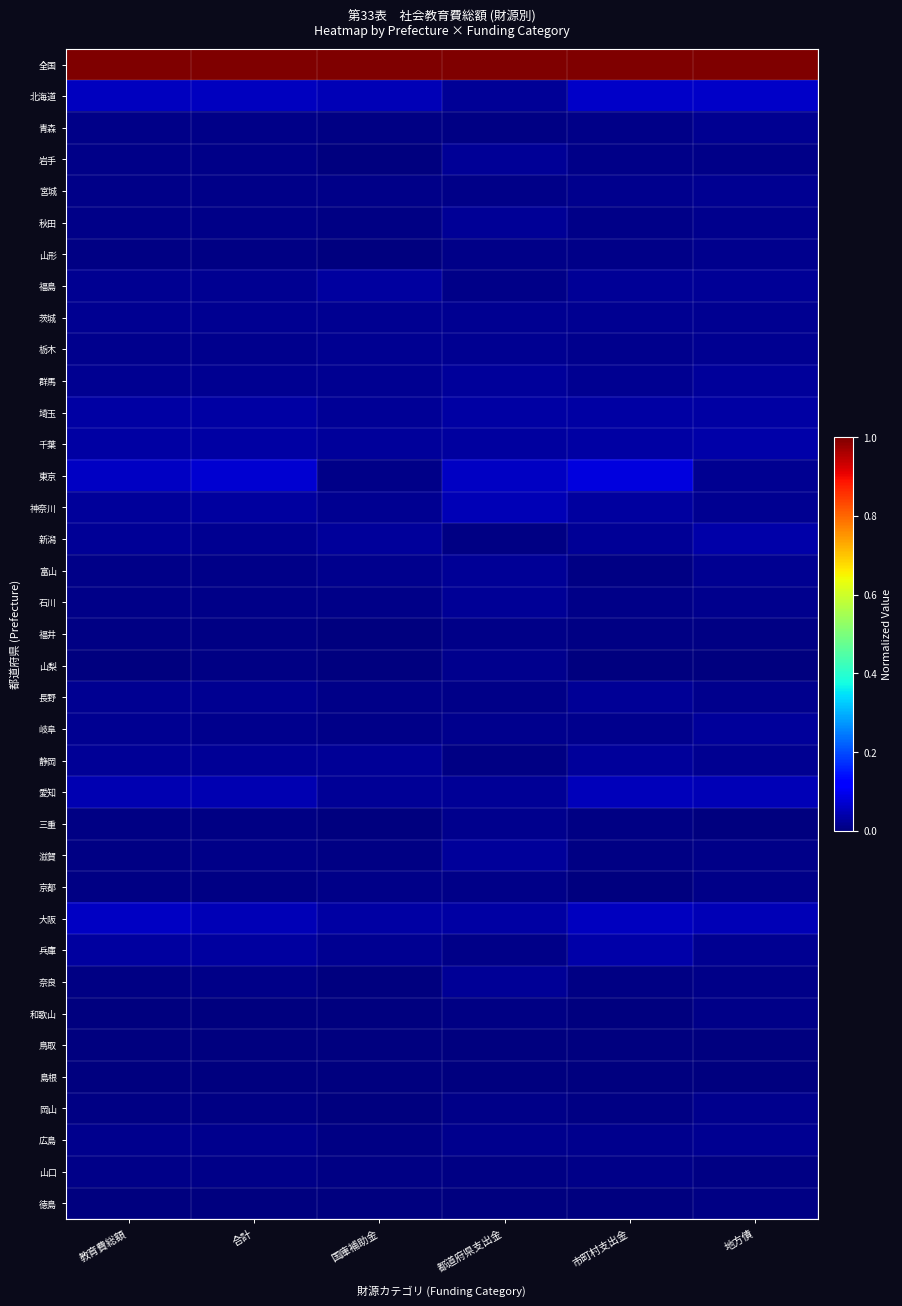

At which category does the chart reach its peak across all series?

教育費総額